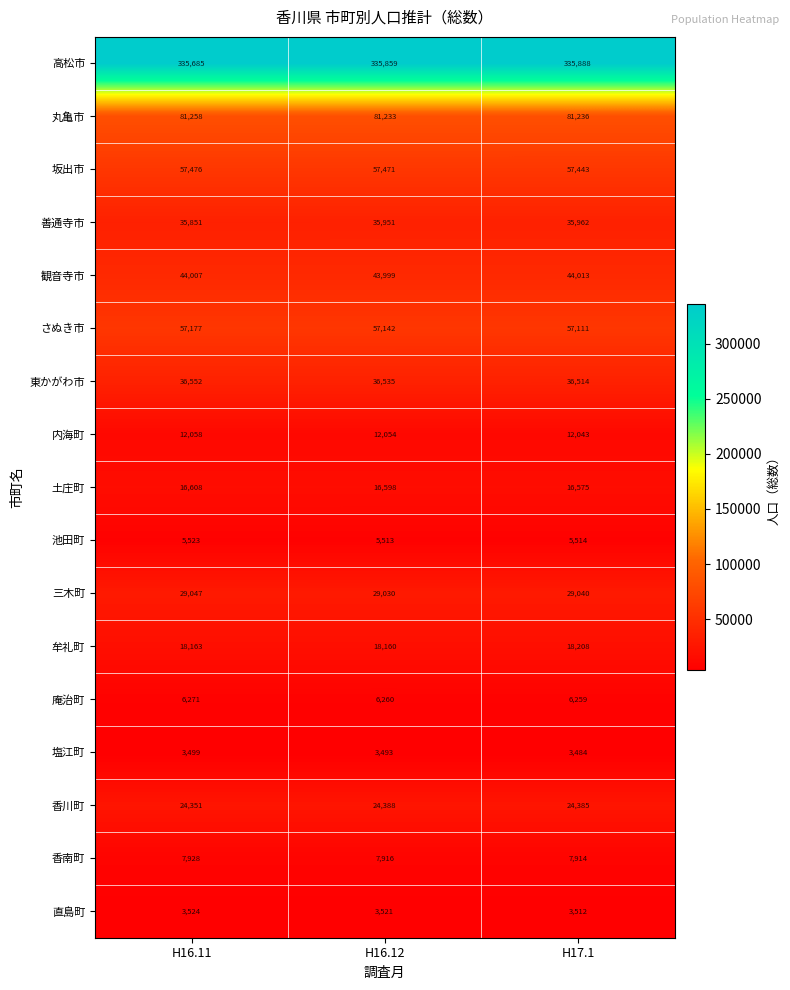

Where does the 香南町 series first go above 7916?

H16.11